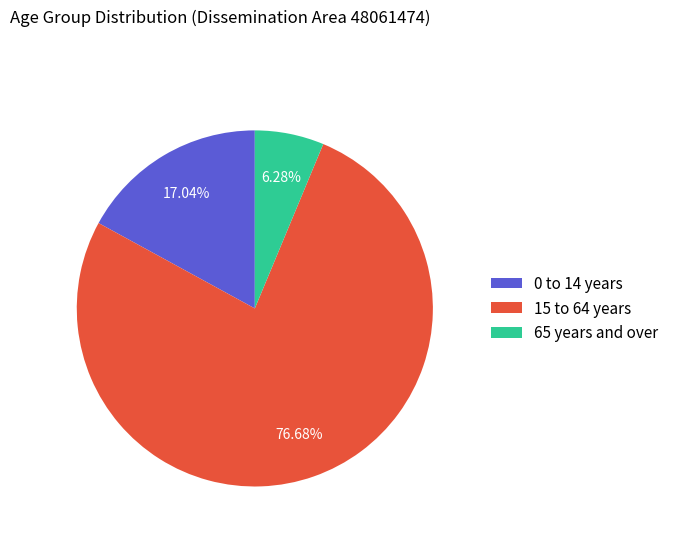

Is it true that 15 to 64 years is 85% of the pie?

False